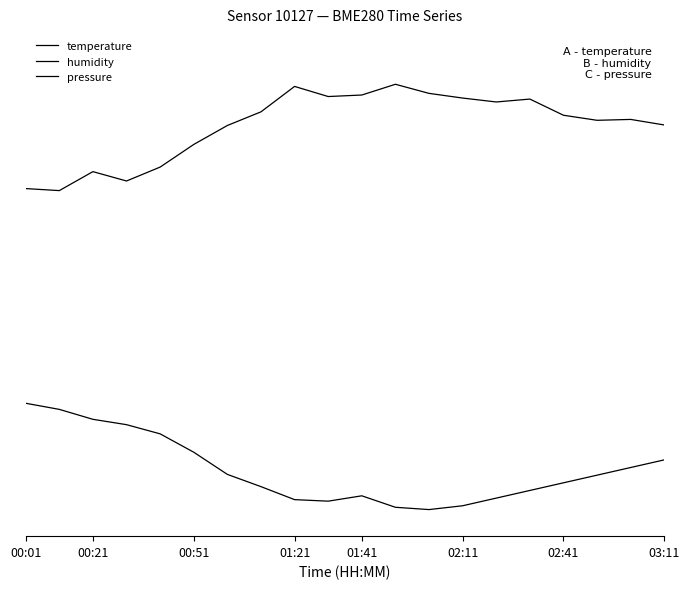

True or false: humidity and temperature cross at least once.

False